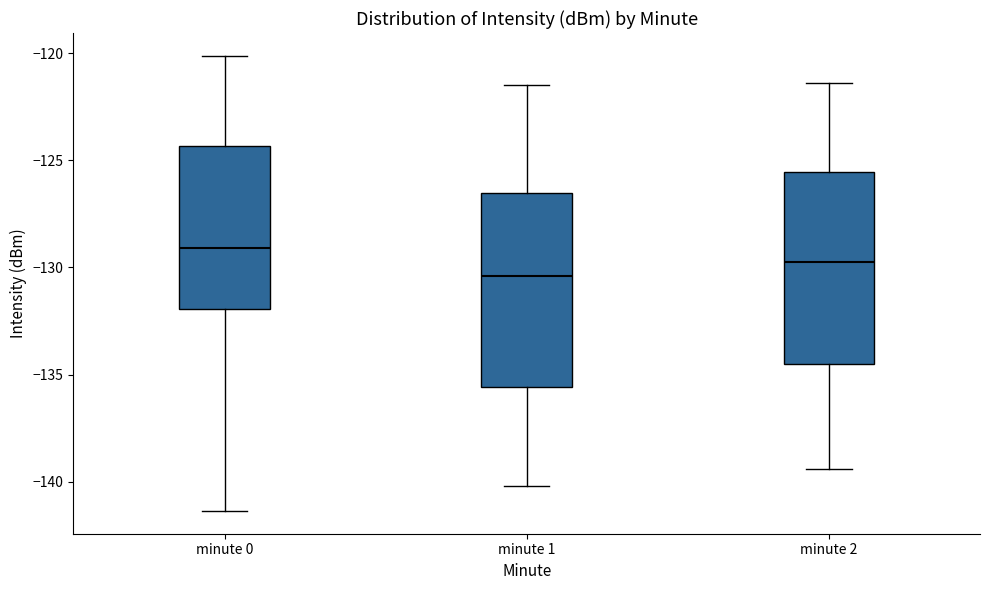

Where does the lower whisker of the box for minute 0 end on the y-axis? The values are not printed on the chart, so give them approximately, as read against the axis.

-141.5